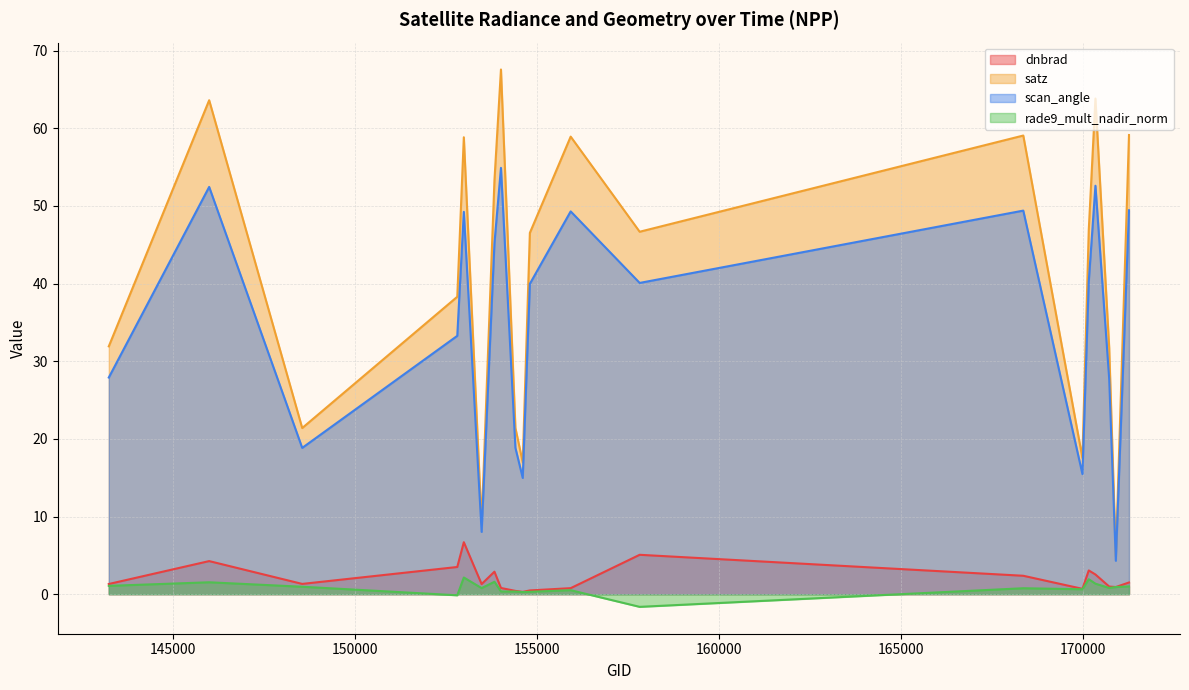

List the series in order of their peak value, highest first.

satz, scan_angle, dnbrad, rade9_mult_nadir_norm